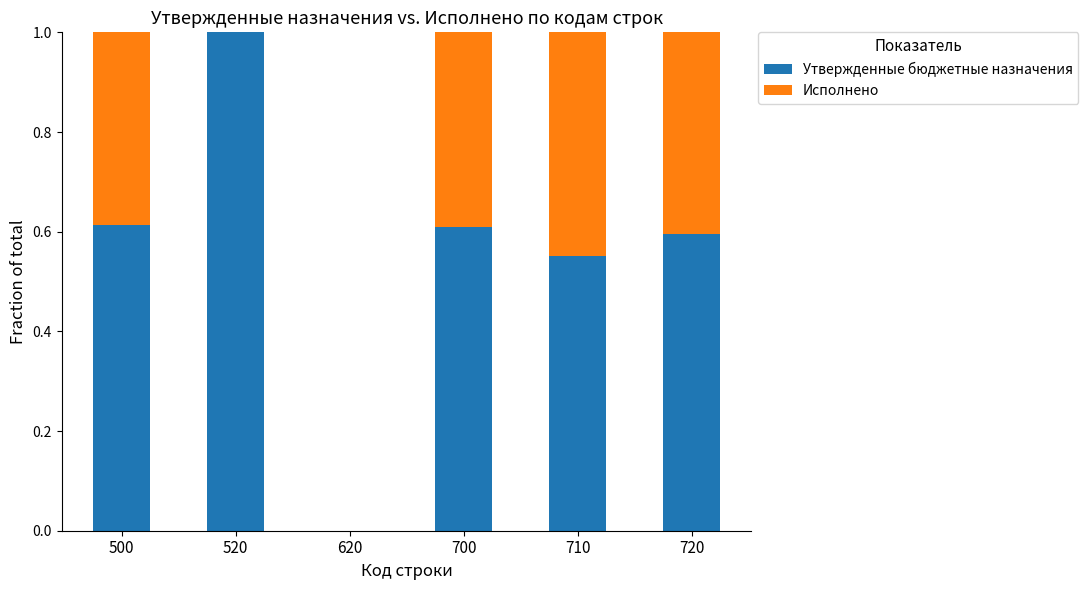

What is the sum of all Утвержденные бюджетные назначения values?

3.4